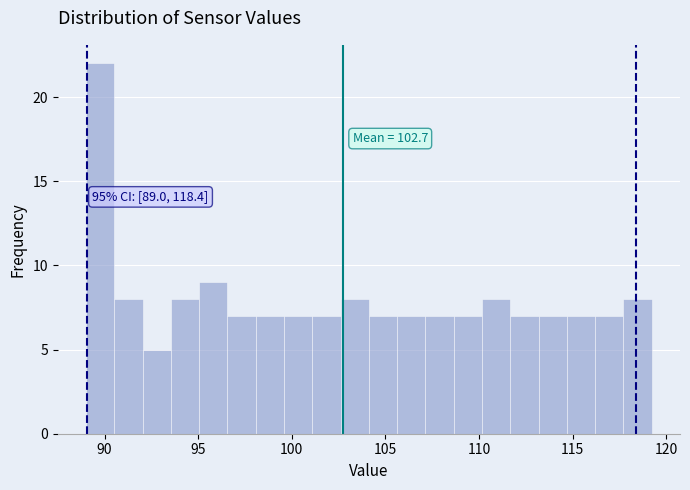

Around what value on the x-axis is the tallest bar? Give the approximate position of its centre, as read against the axis.

90.0